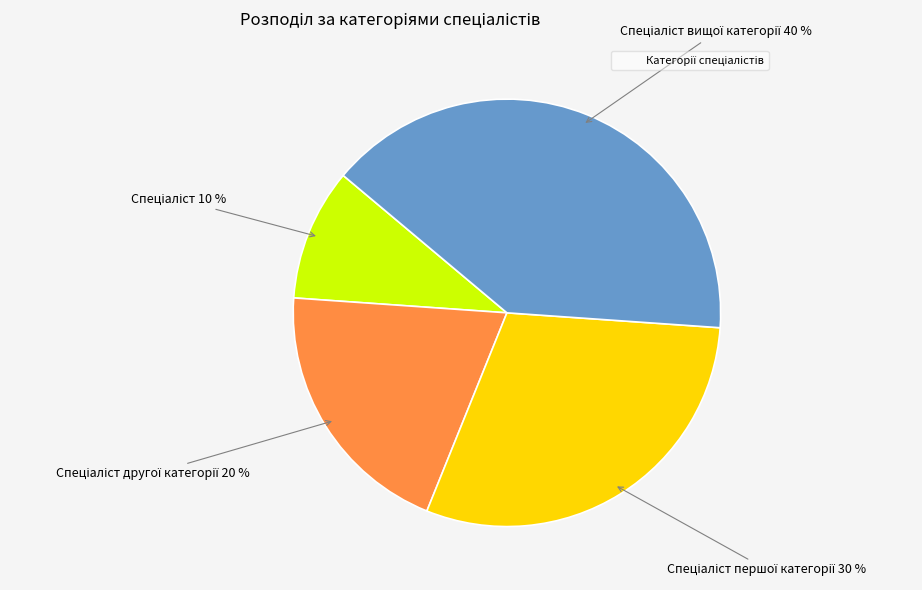

Is there a majority slice in this chart?

No